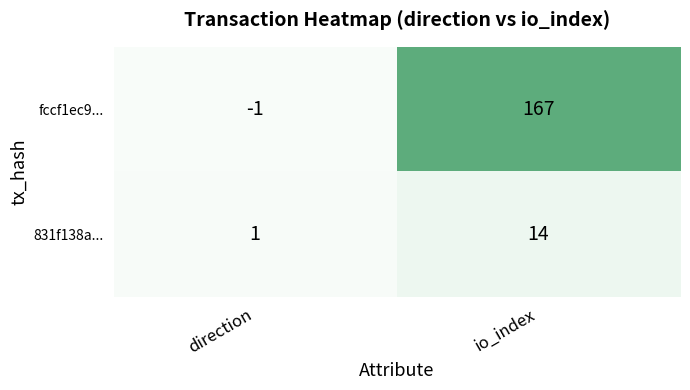

Which series has the largest total across all categories?

fccf1ec9...